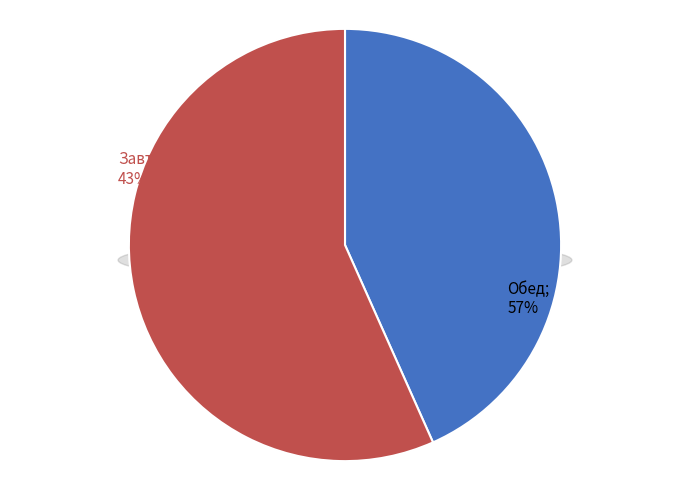

Is Хлеб пшеничный the majority of the pie?

No